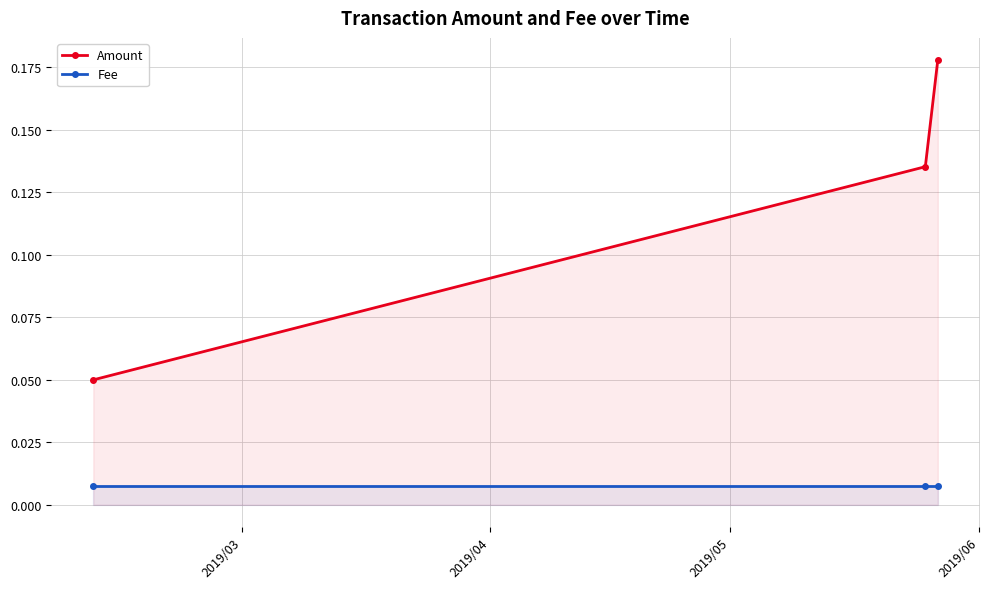

At how many categories does at least one series exceed 0?

3